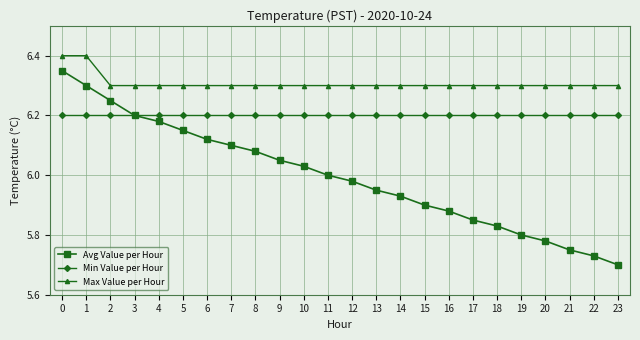

At which category does the chart reach its minimum across all series?

23